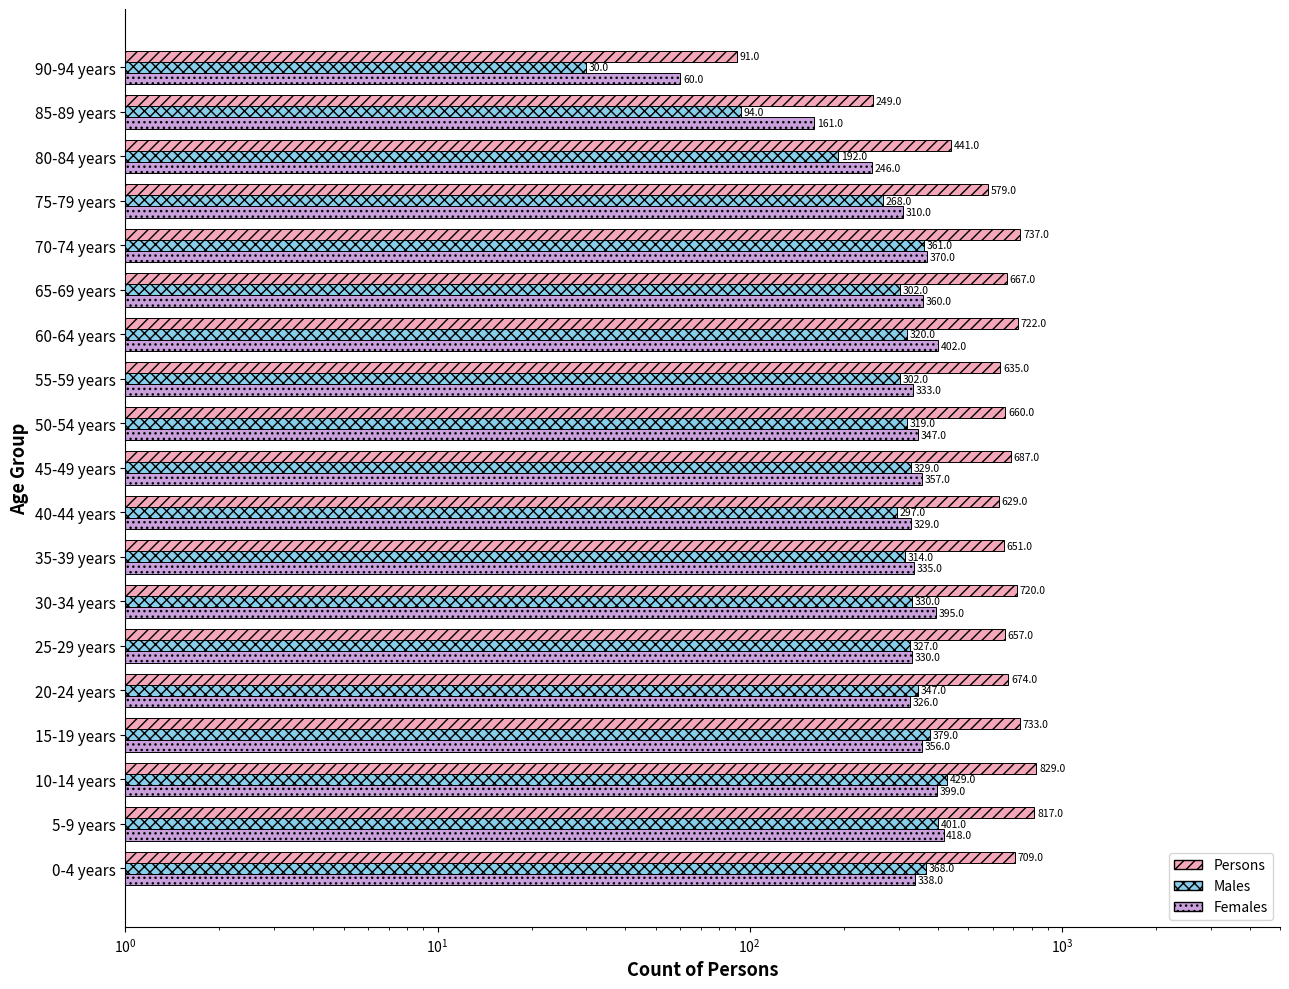

How many data points does each series have?

19